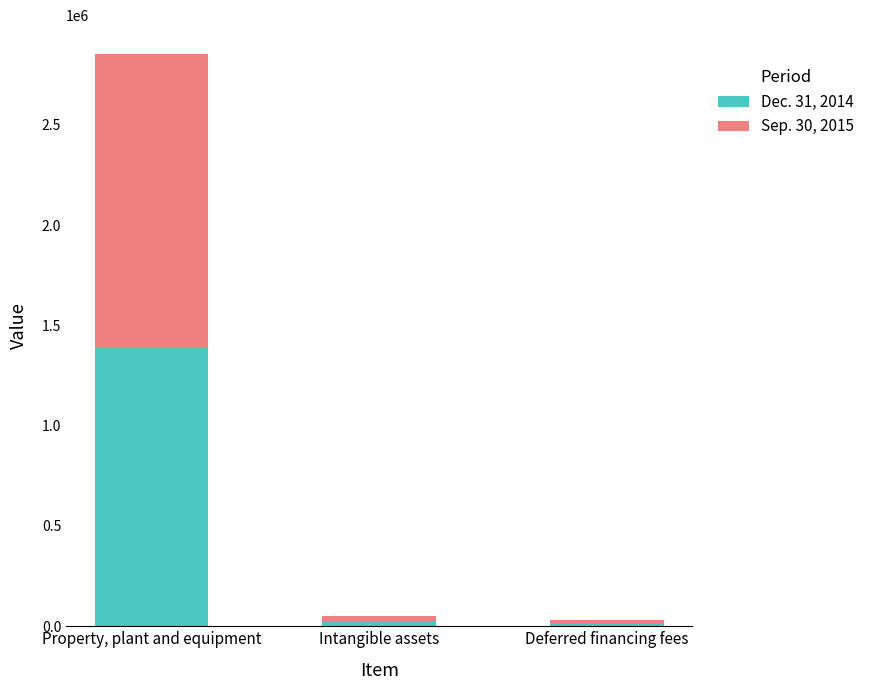

At which category is the sum across all series the highest?

Property, plant and equipment